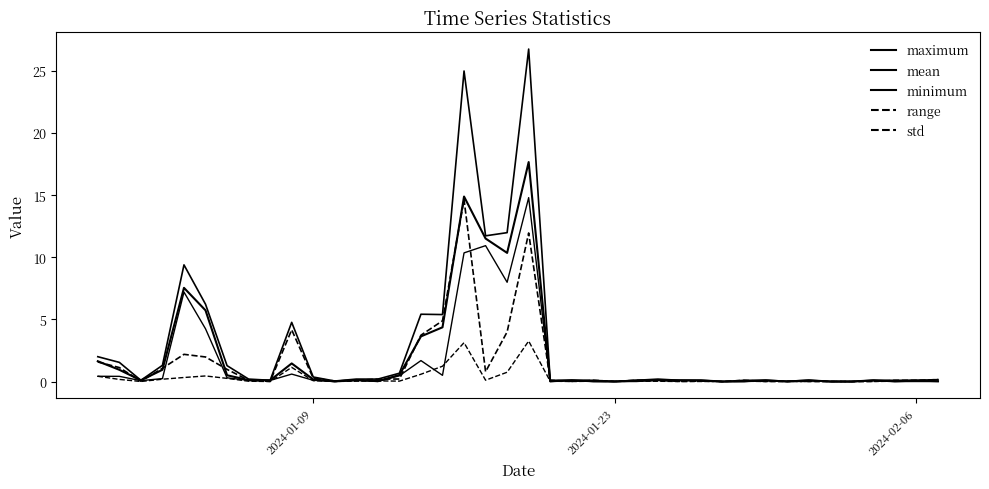

How many lines are shown in the chart?

5